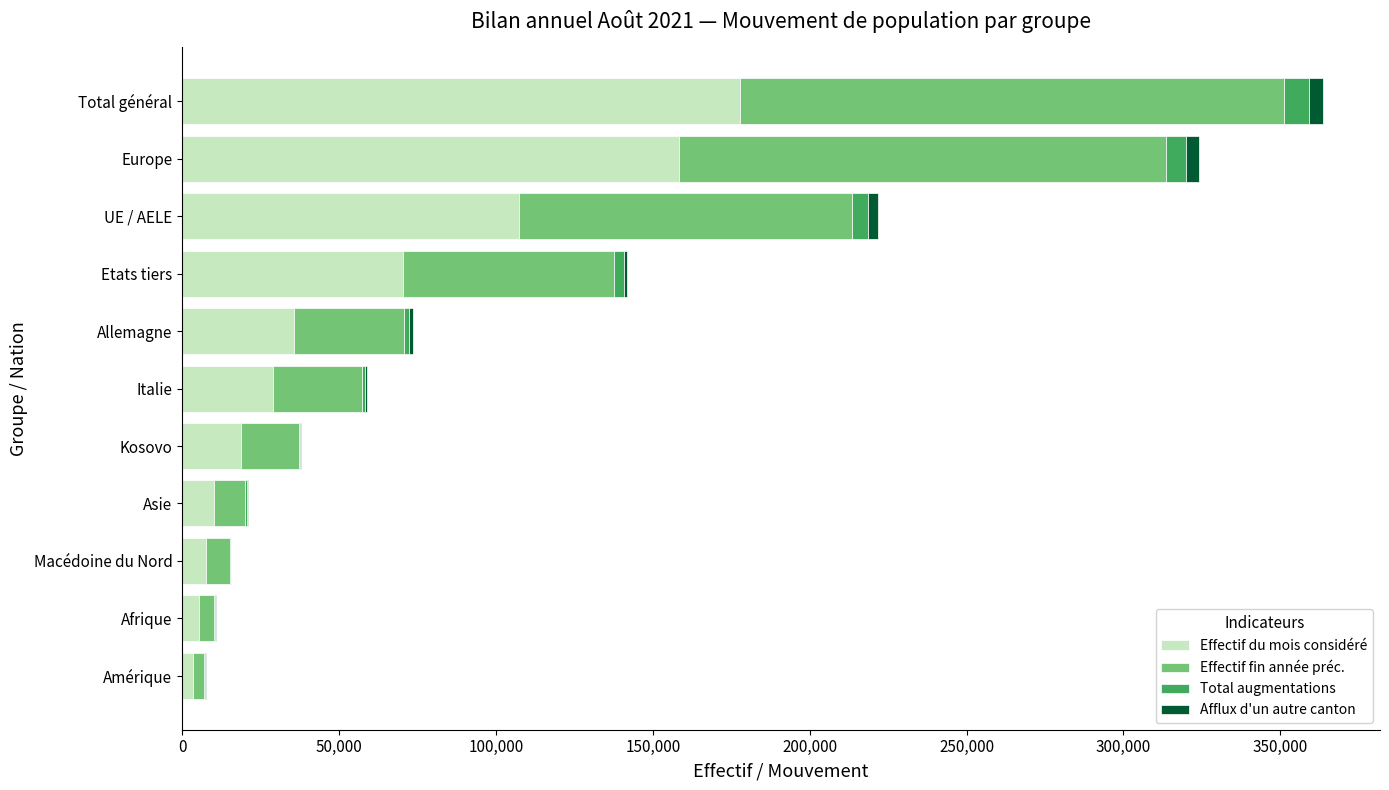

What is the highest value of the Effectif du mois considéré series?

177906